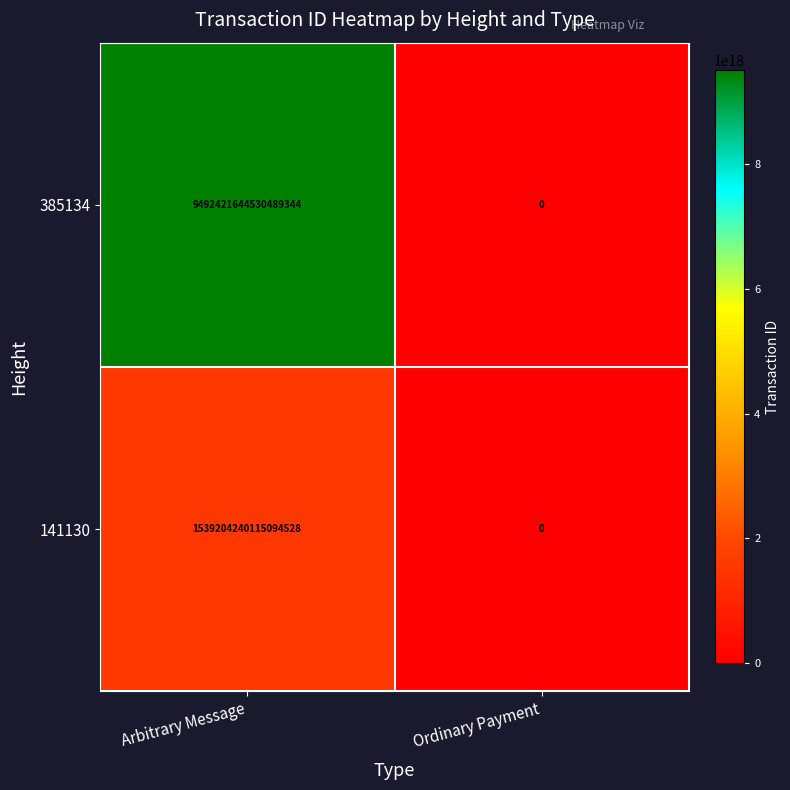

At which label is 141130 closest to 769602120057547264?

Arbitrary Message